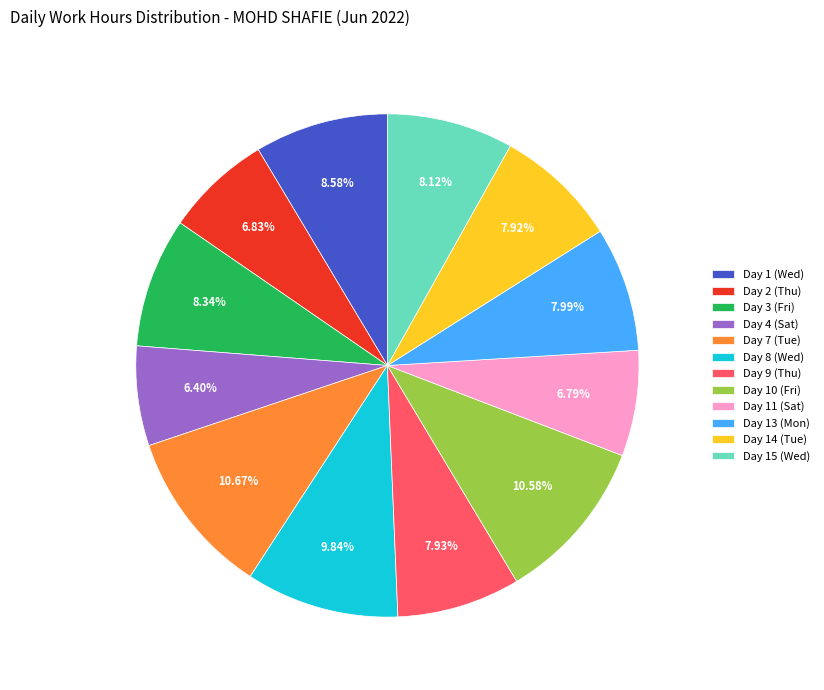

To the nearest percent, what is the difference between the largest and smallest slice percentages?

4%